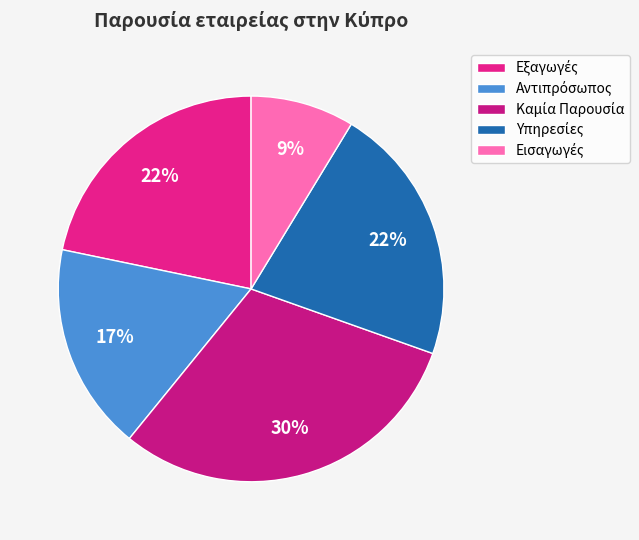

How many segments does this pie chart have?

5